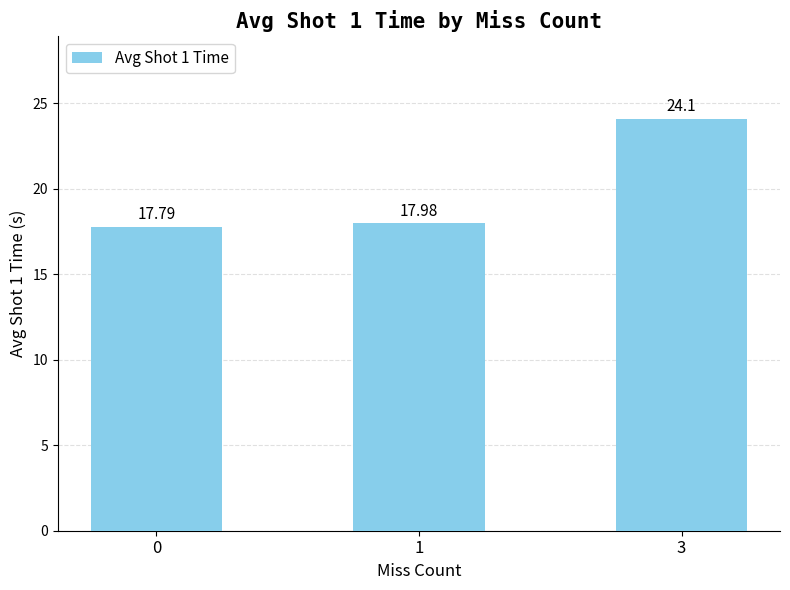

What is the difference between the maximum and second lowest values?

6.1